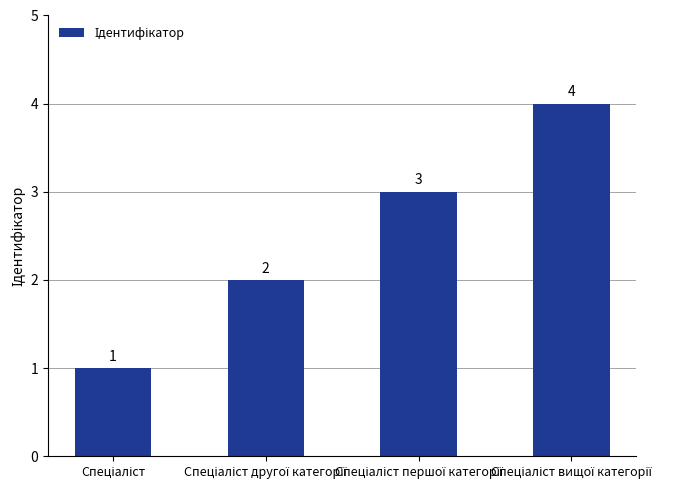

What is the greatest value displayed?

4